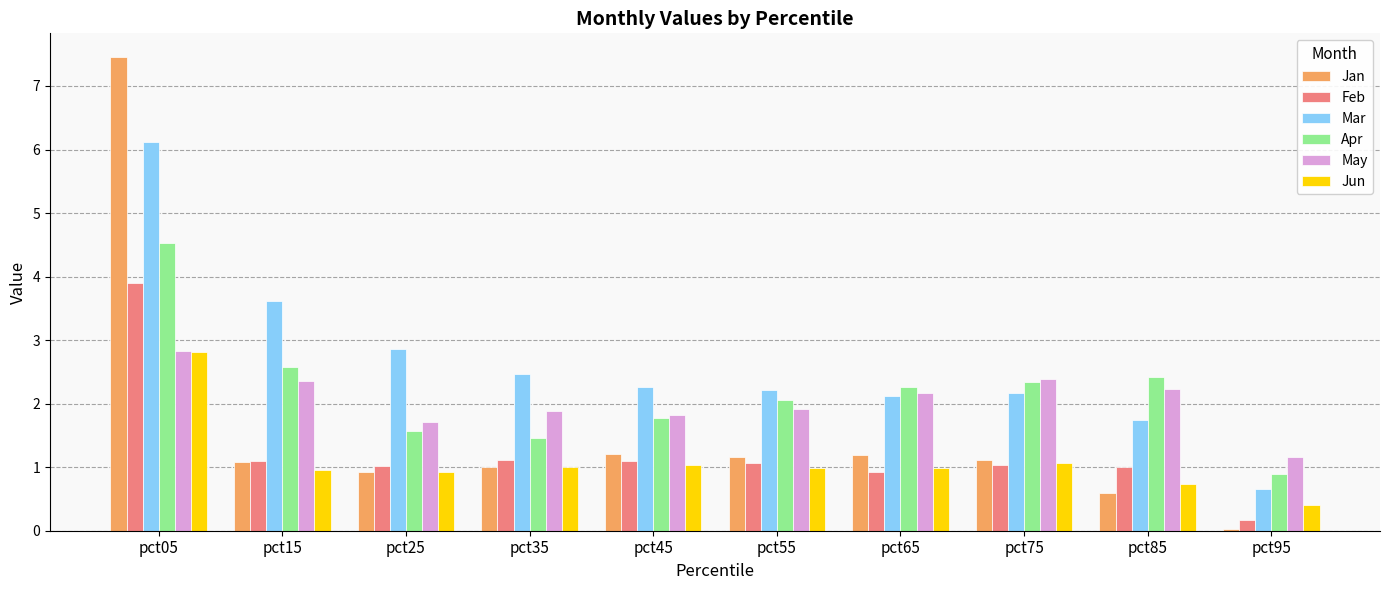

List the labels in order of Apr value, largest first.

pct05, pct15, pct85, pct75, pct65, pct55, pct45, pct25, pct35, pct95